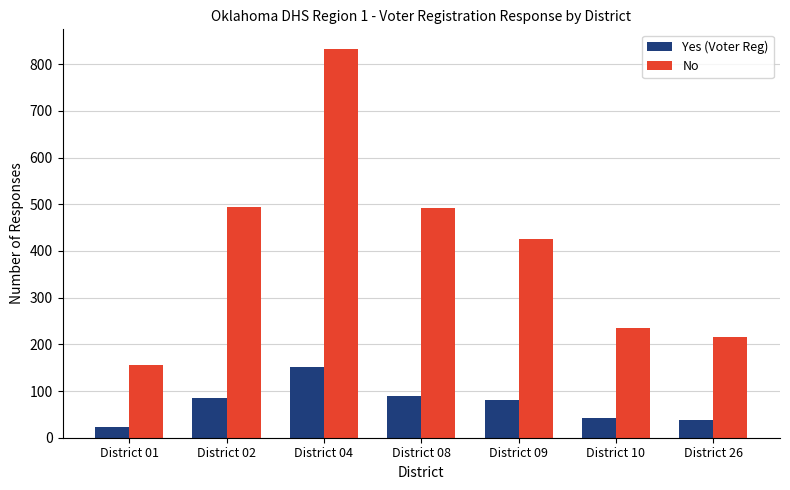

How many data points in Yes (Voter Reg) are less than 80?

3